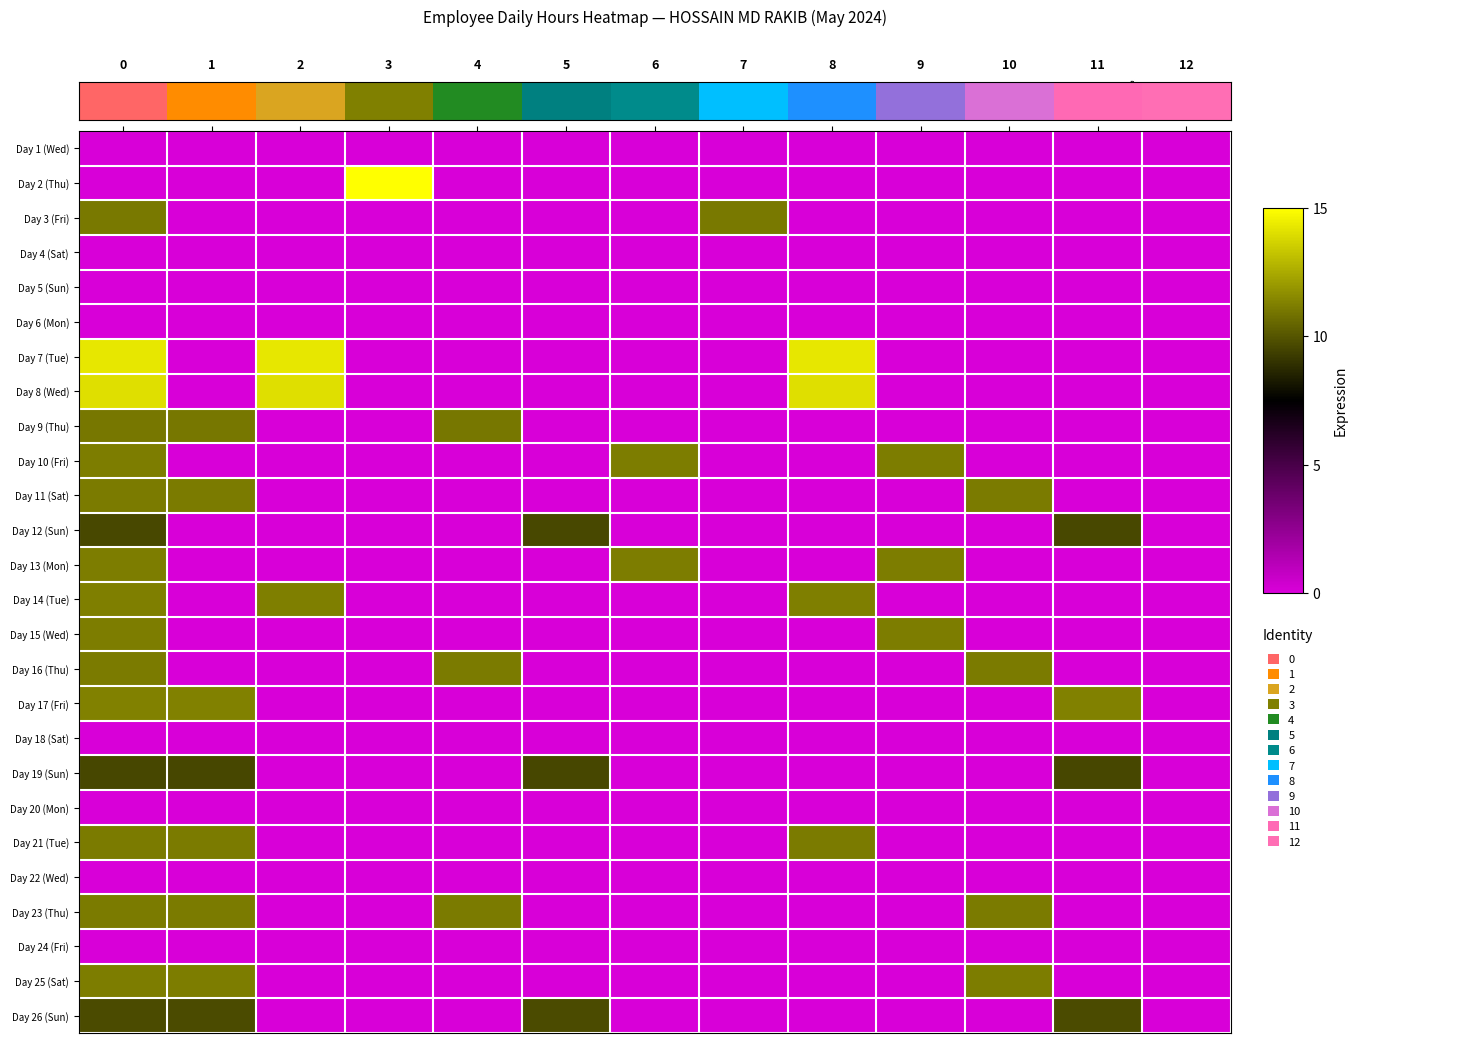

Count the number of data series in this chart.

26